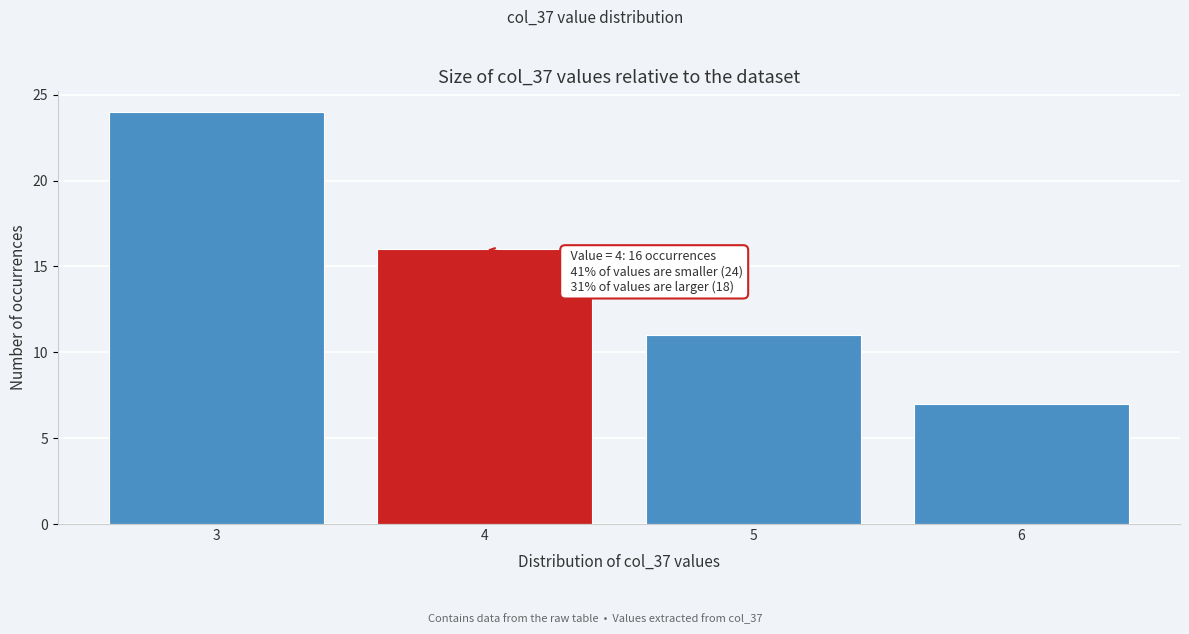

Reading right to left, extract all data points from this chart.

7	11	16	24